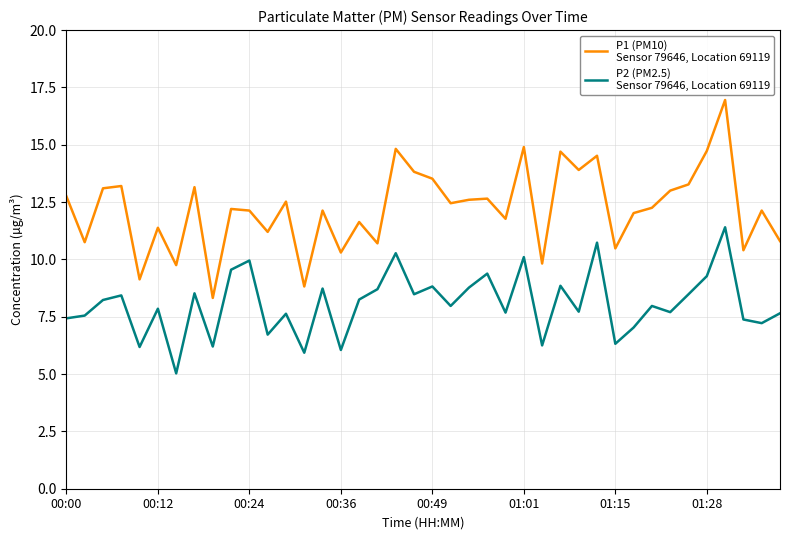

What is the minimum value shown in the chart?

5.0